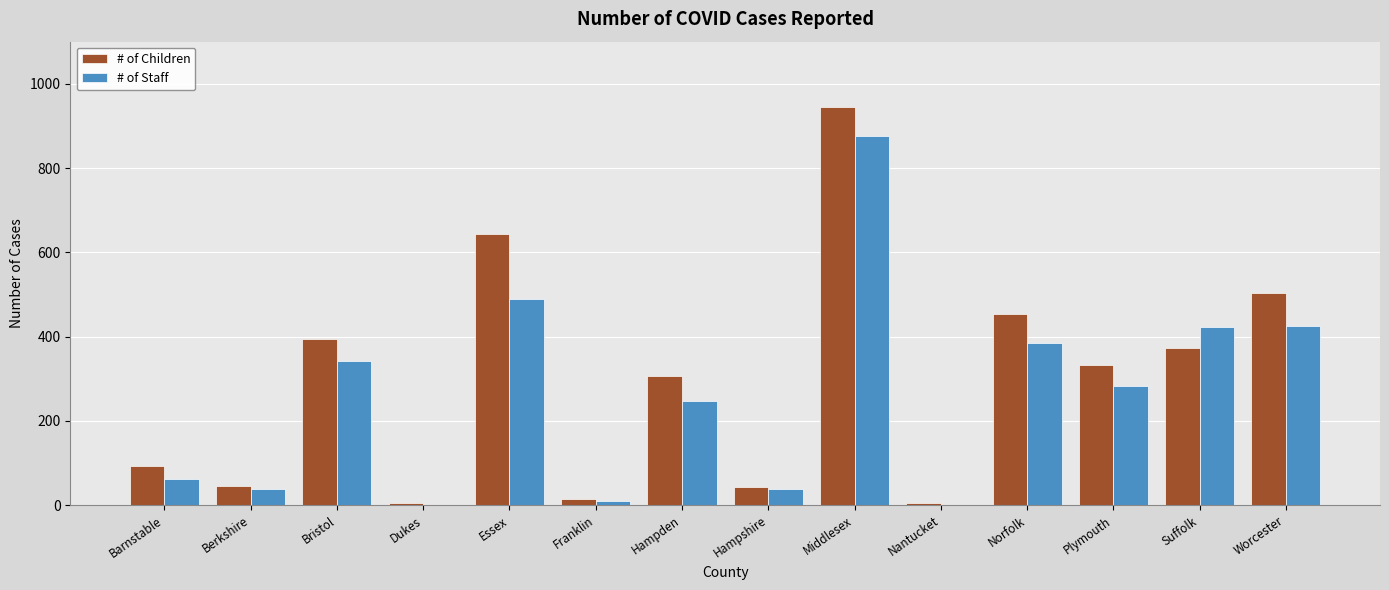

The value of # of Children at Plymouth is 332. True or false?

True